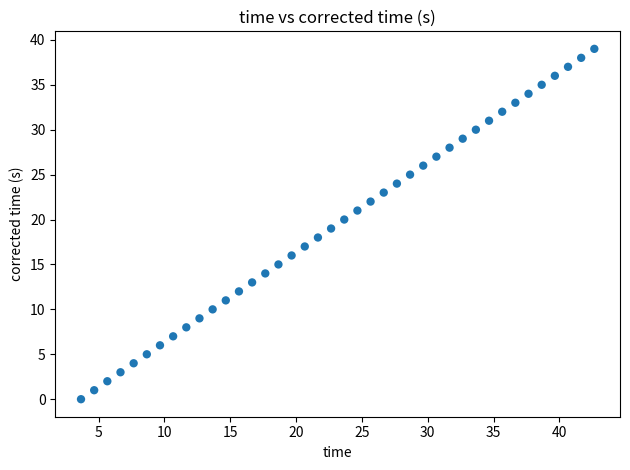

What is the range of Y values (max minus min)?

39